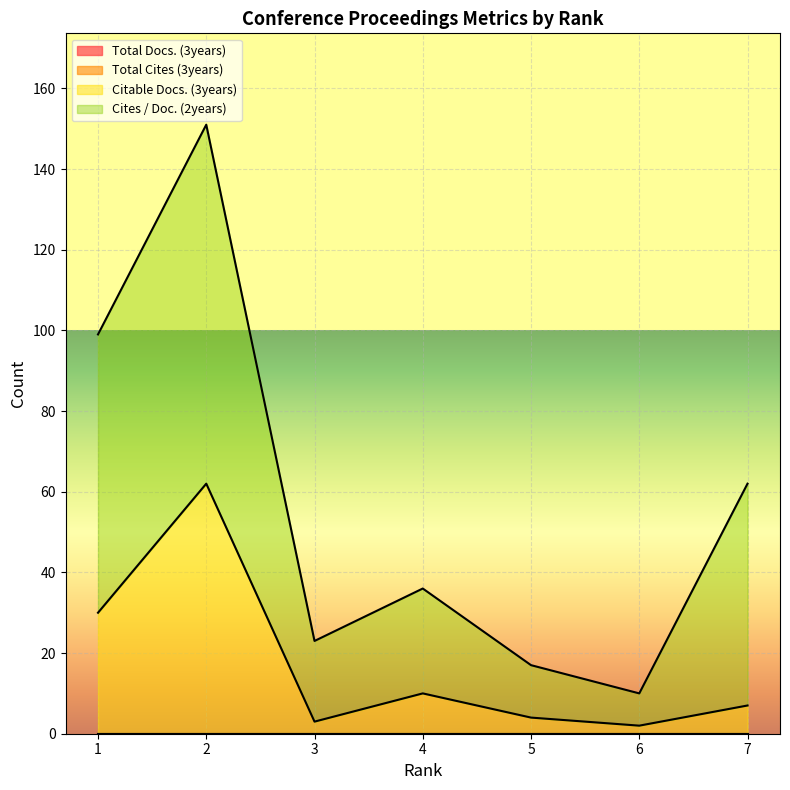

Which has a higher value, 7 or 2?

7